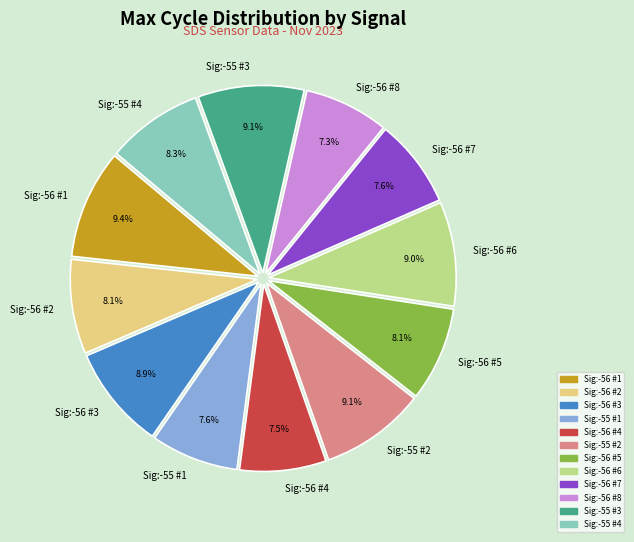

How many slices are in this pie chart?

12